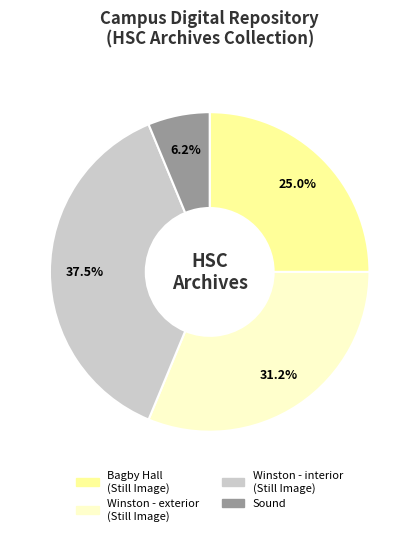

To the nearest percent, what is the average slice percentage?

25%